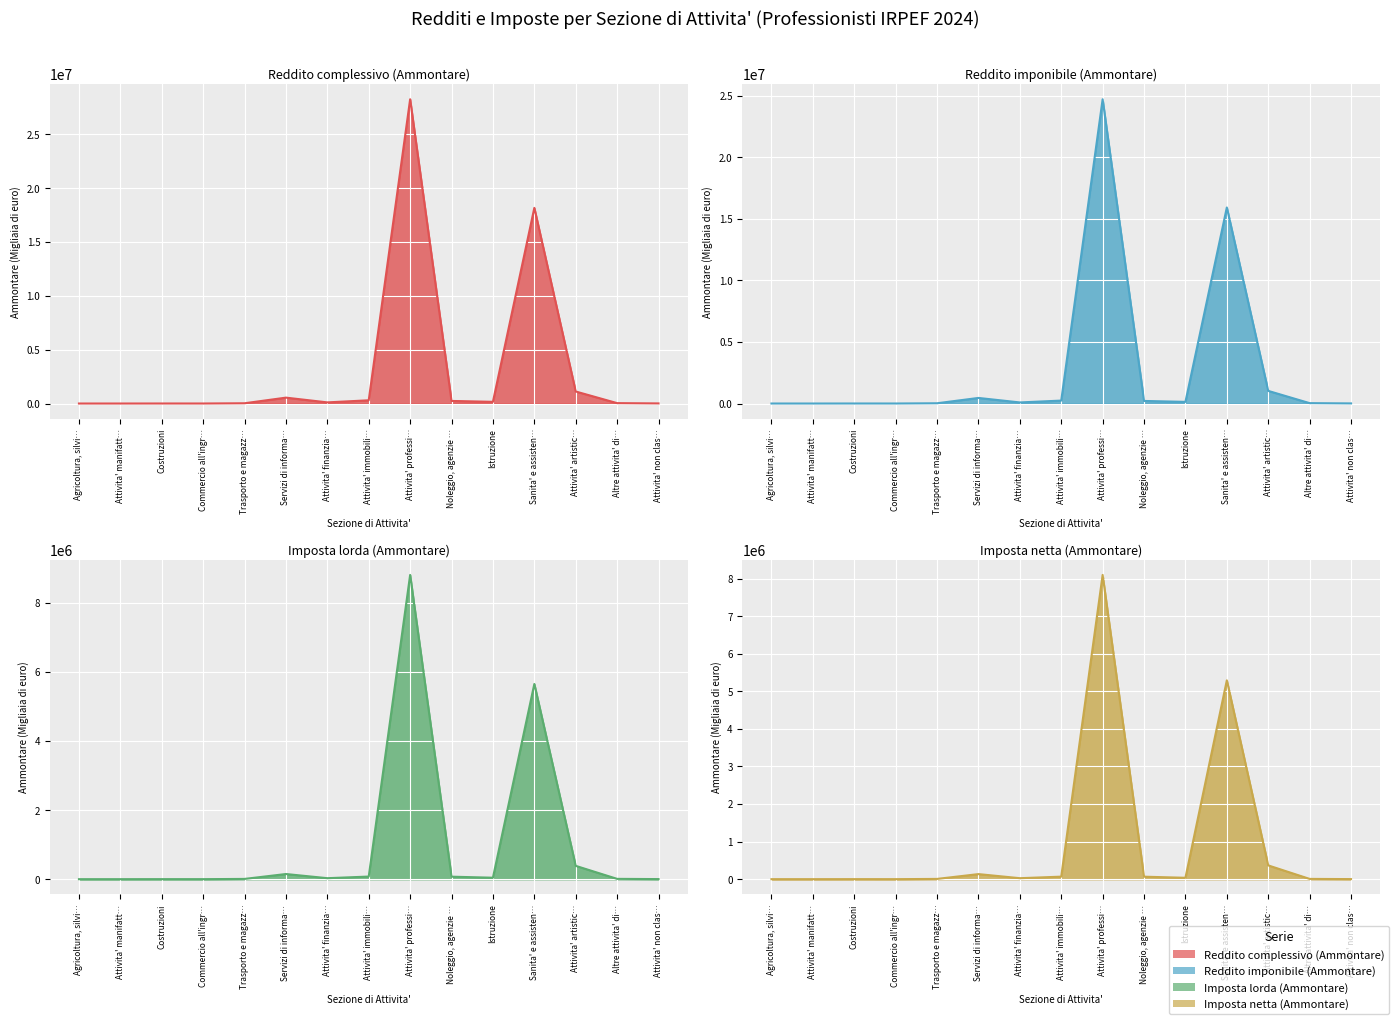

True or false: Imposta lorda (Ammontare) has a value of 500 at Attivita' manifatt….

True